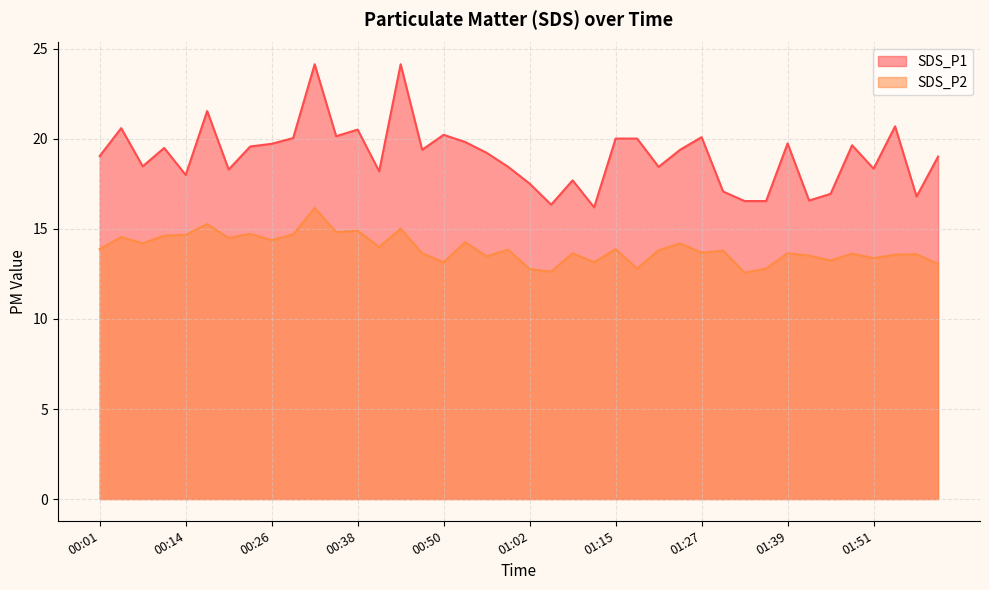

At which category does the chart reach its minimum across all series?

01:33